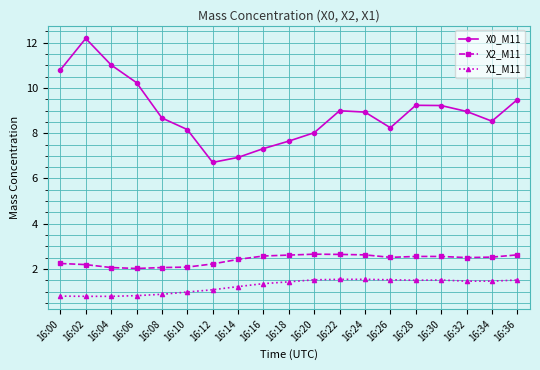

True or false: X1_M11 and X0_M11 cross at least once.

False